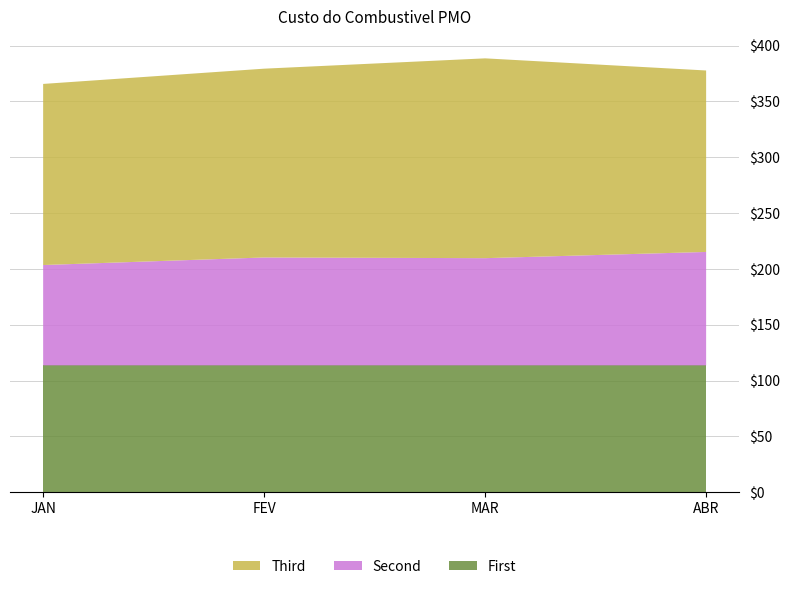

The First series shows 113.6 at JAN. True or false?

True